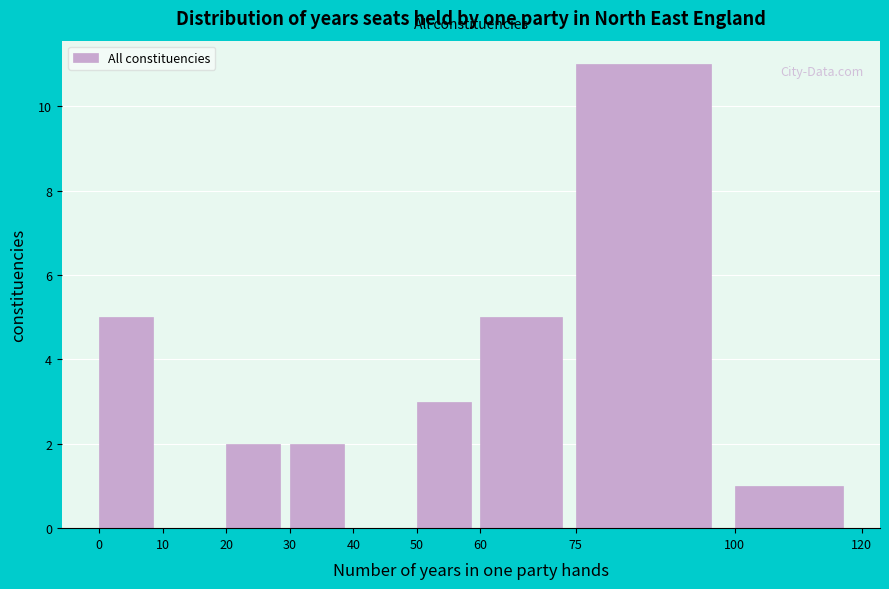

What is the height of the bar covering 0 to 10 on the x-axis? The values are not printed on the chart, so give them approximately, as read against the axis.

5